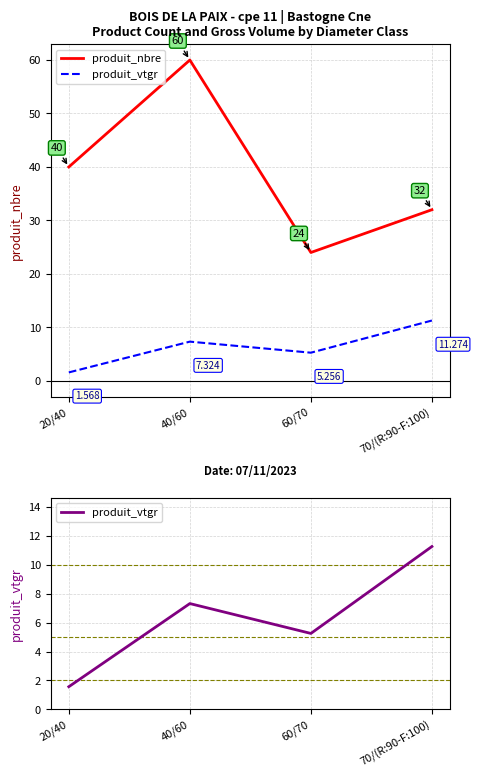

Which category has the highest value in the produit_nbre series?

40/60